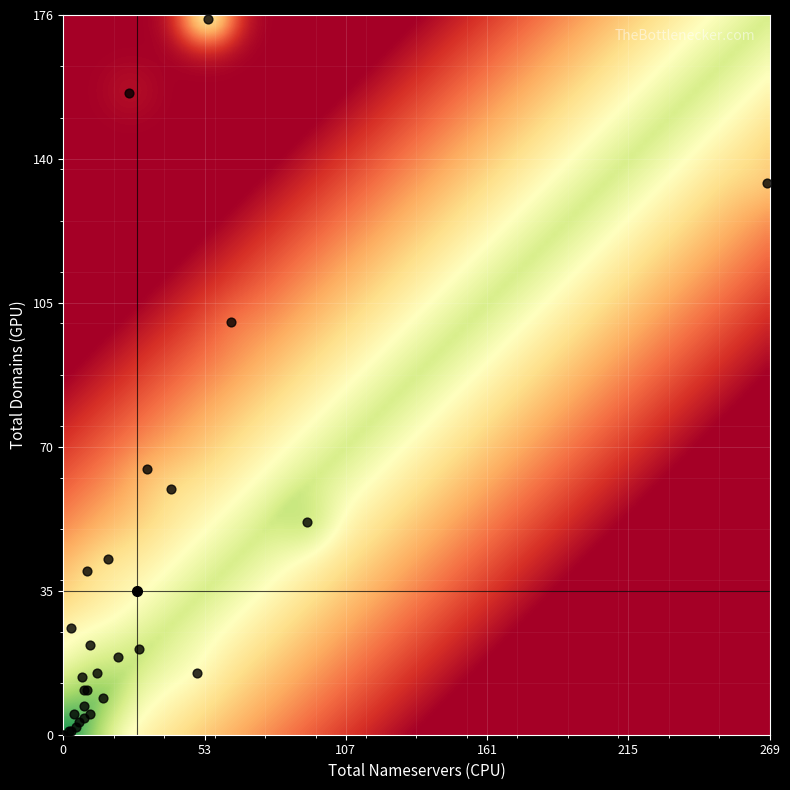

What Y value in the scatter plot is closest to 87?

101